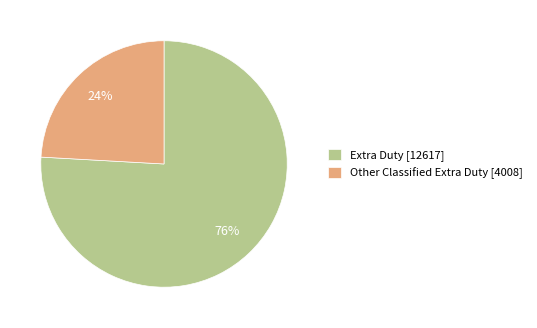

True or false: Other Classified Extra Duty accounts for 24% of the total.

True